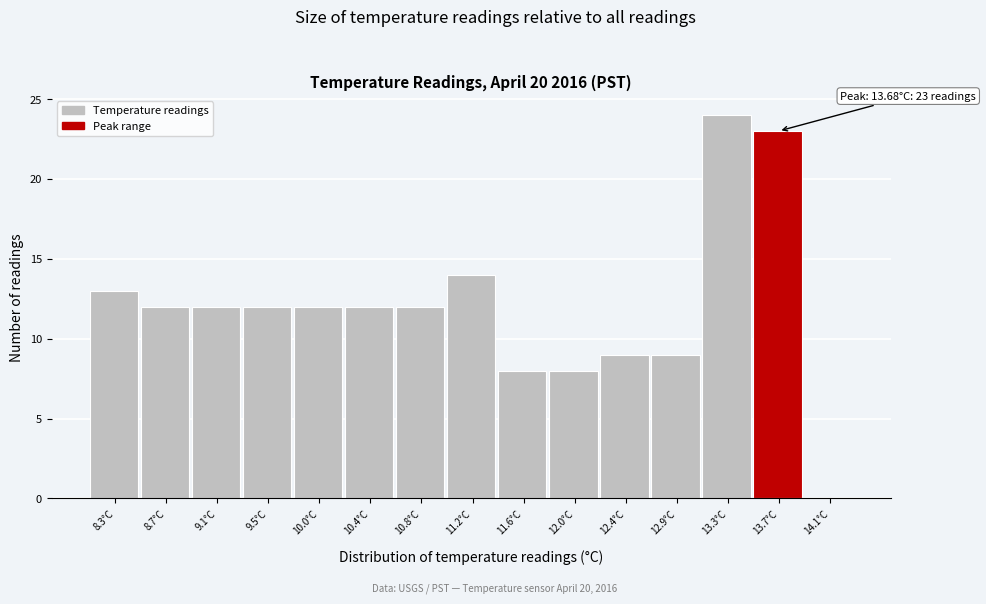

Over which range of the x-axis is the bar tallest?

13.05 to 13.45